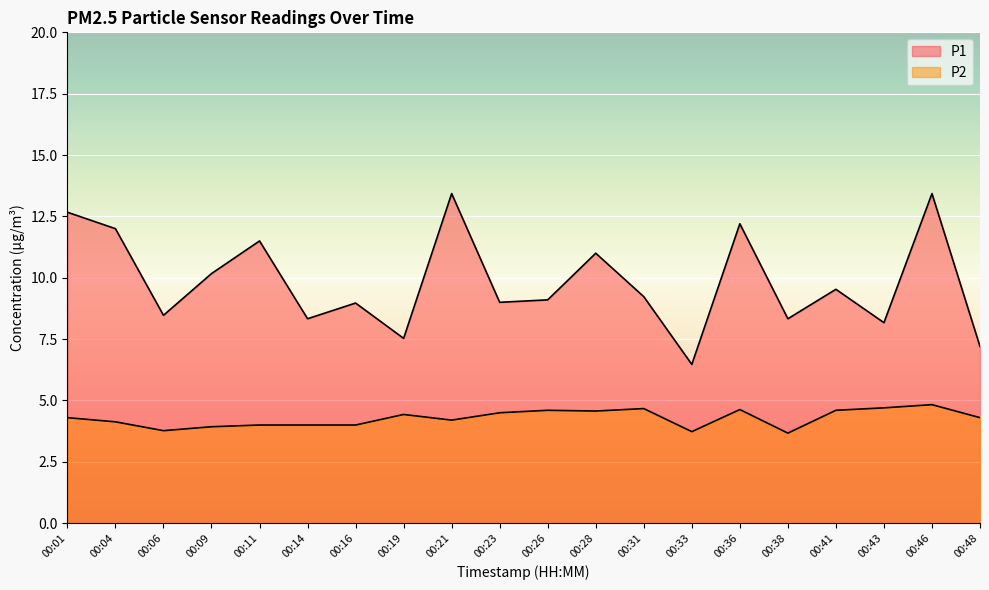

The P2 series shows 4.7 at 00:31. True or false?

True